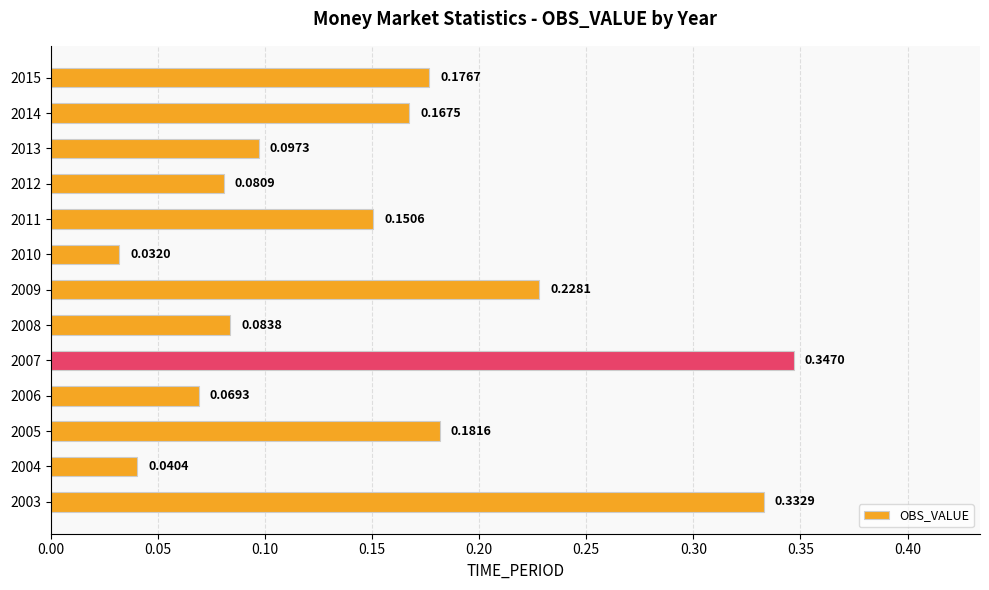

List the labels in order of value, smallest first.

2010, 2004, 2006, 2012, 2008, 2013, 2011, 2014, 2015, 2005, 2009, 2003, 2007